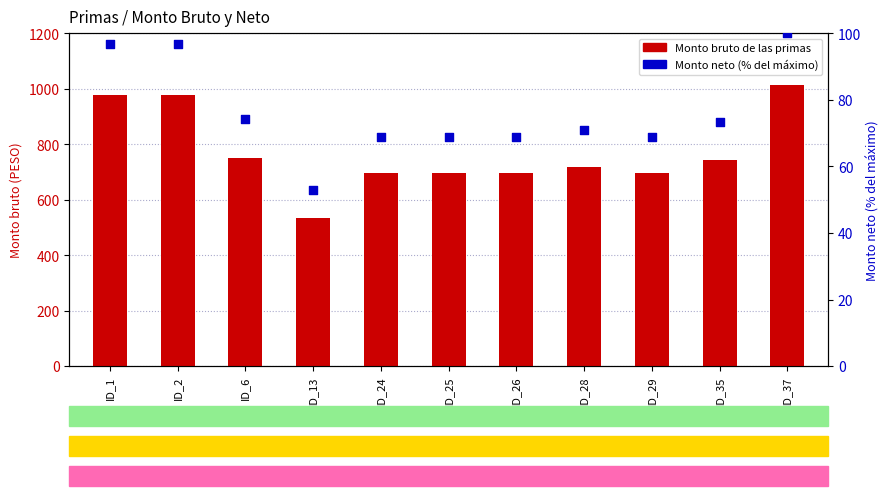

Which series has the widest spread of Y values?

Monto bruto de las primas